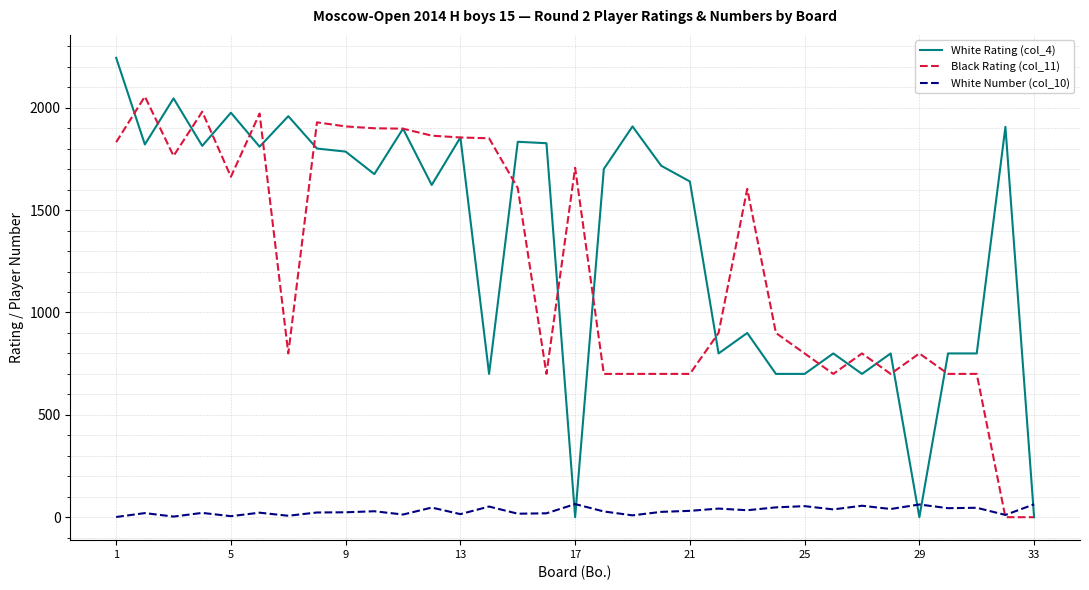

Count the number of data series in this chart.

3